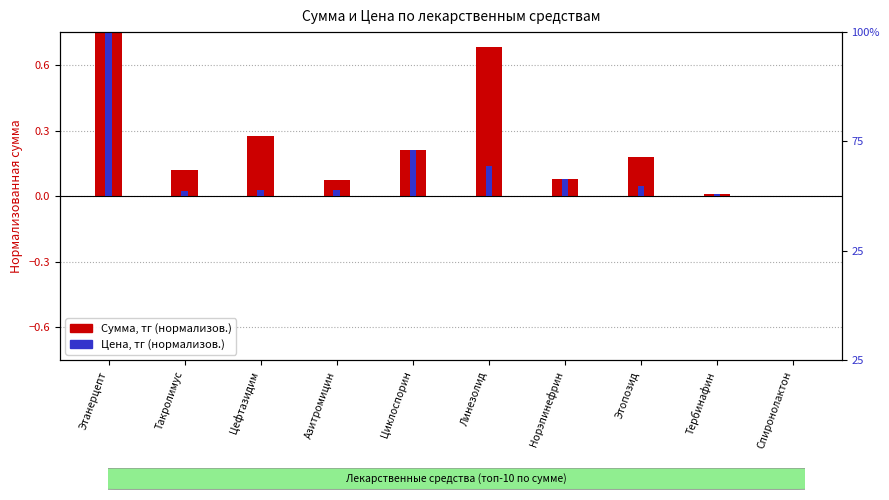

Is it true that Сумма (нормализованная) equals 0.0 at Спиронолактон?

False